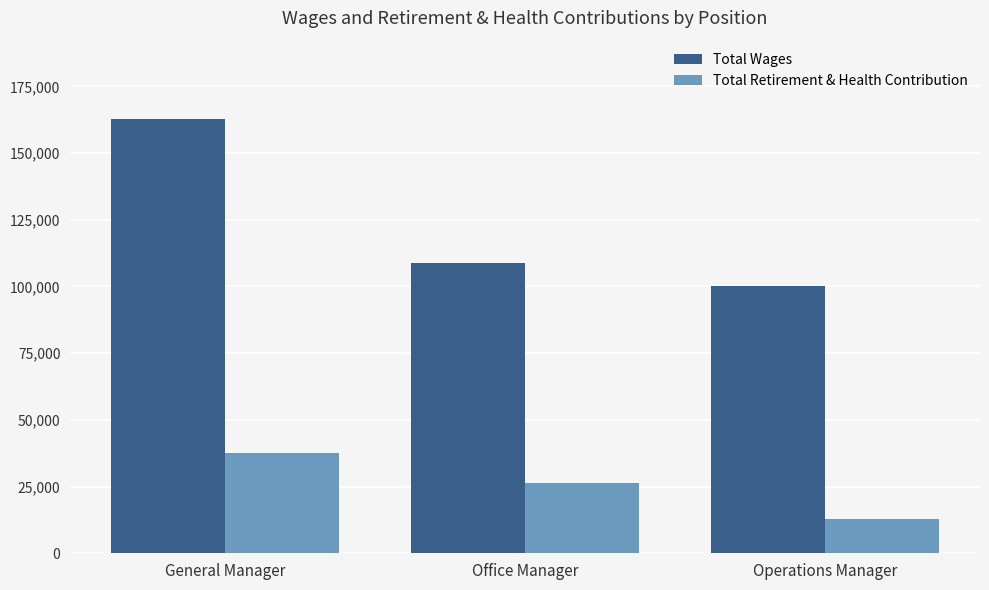

How many groups of bars are there?

3